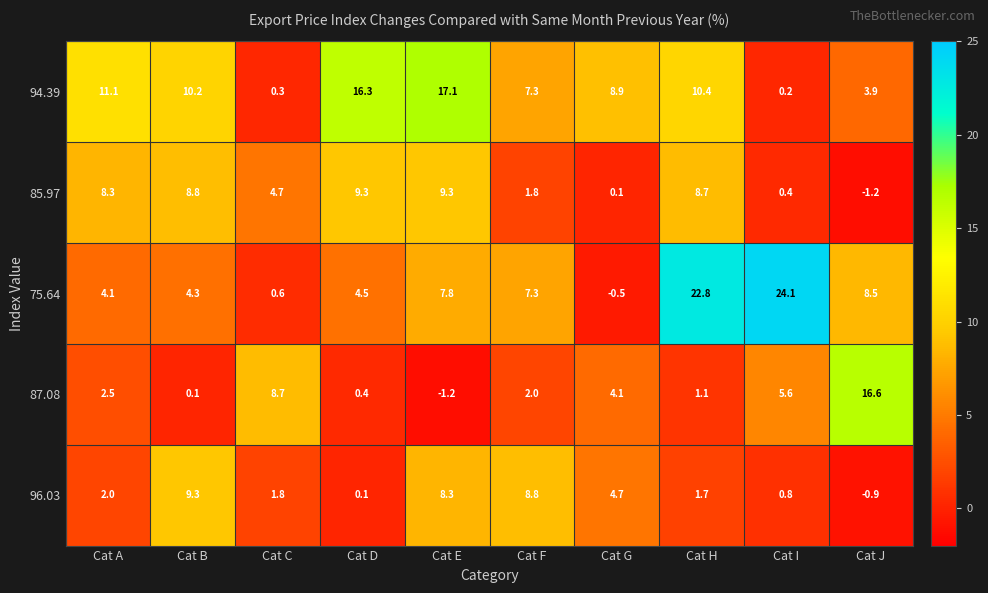

Rank the series at Cat J from lowest to highest value.

85.97, 96.03, 94.39, 75.64, 87.08